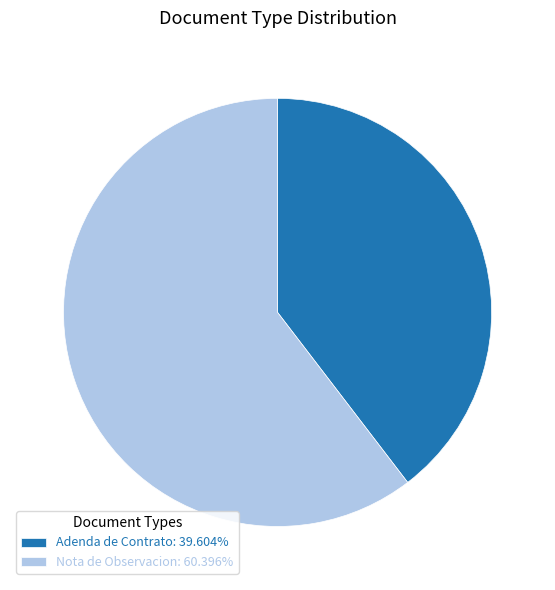

Combined, do Adenda de Contrato: 39.604% and Nota de Observacion: 60.396% account for over 50%?

Yes